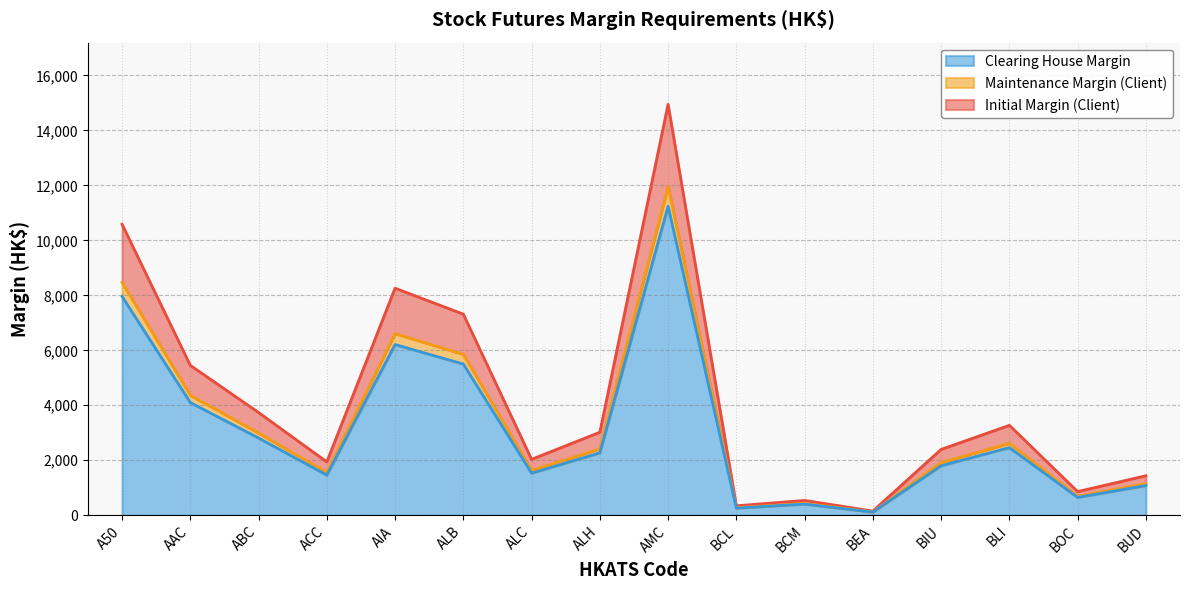

True or false: Maintenance Margin (Client) has a value of 1627 at ALC.

True